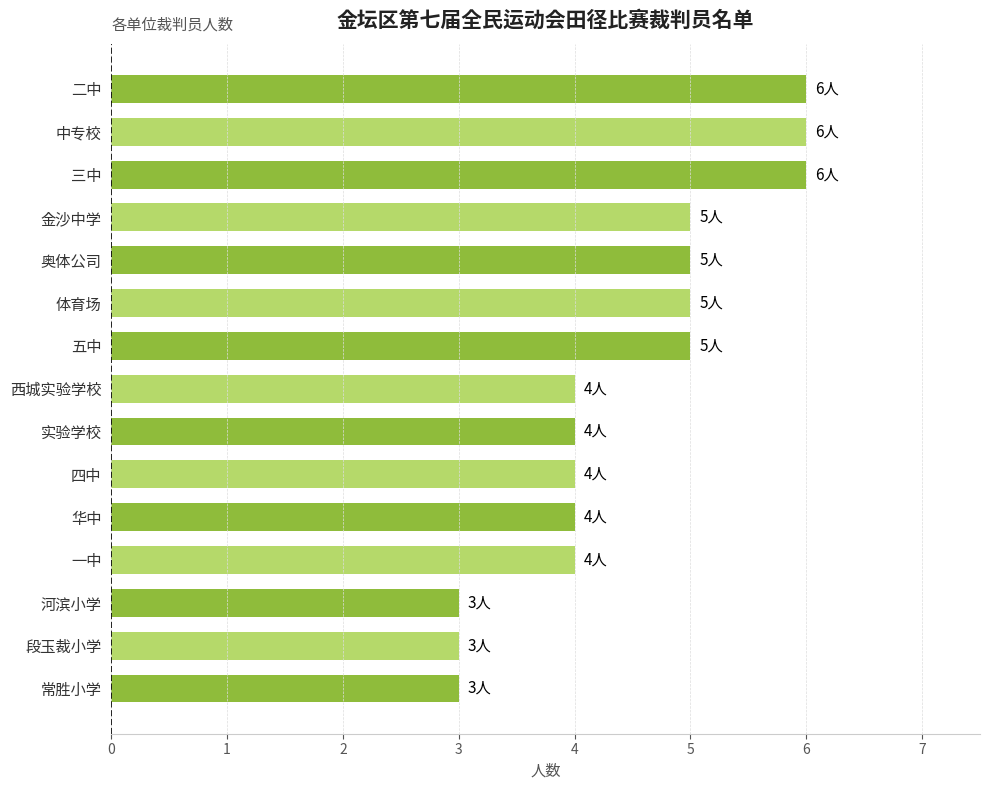

What is the smallest value displayed?

3